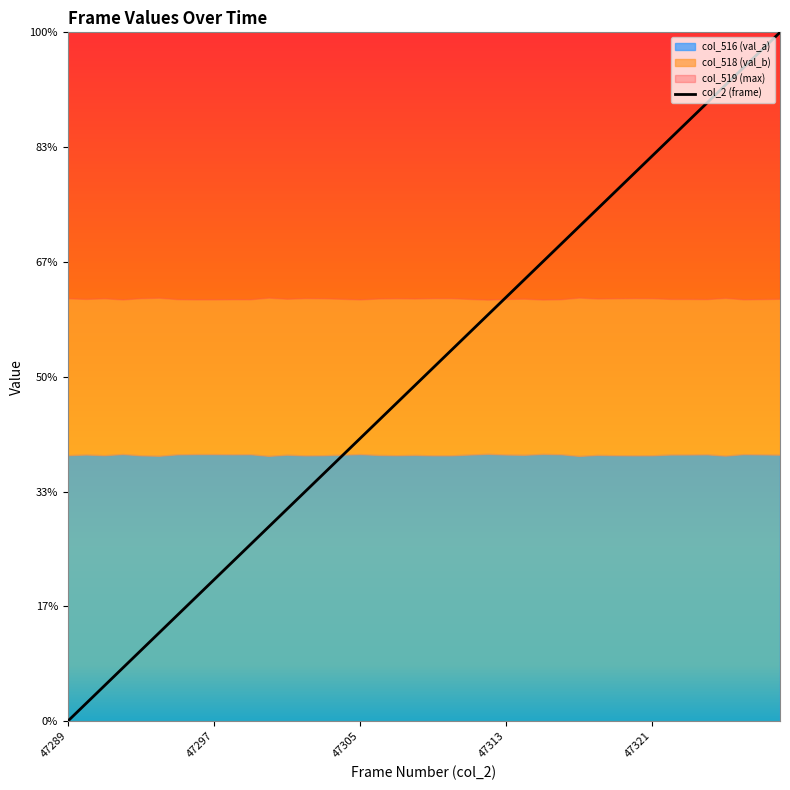

The chart shows a value of 25458.9 at 37. True or false?

False